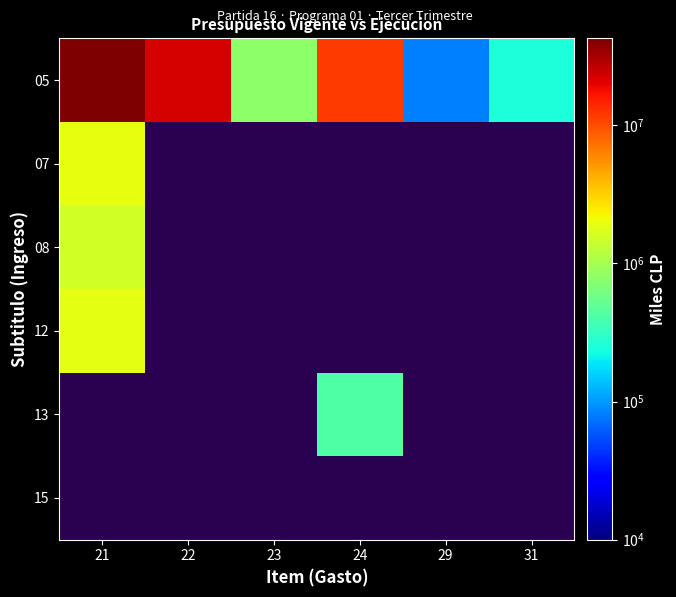

At how many categories does at least one series exceed 25642658?

1